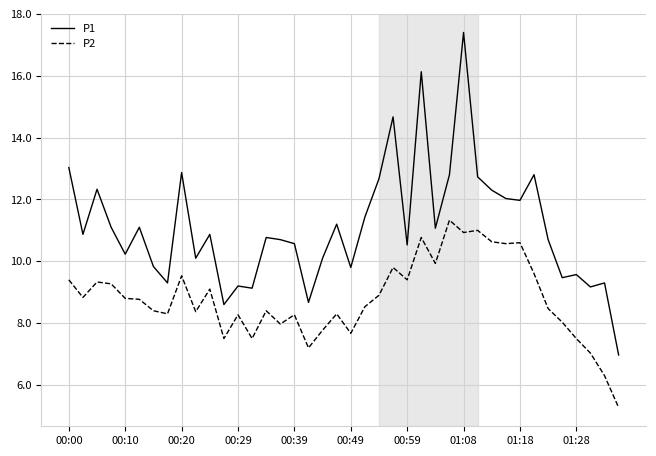

Does the chart have visible grid lines?

Yes